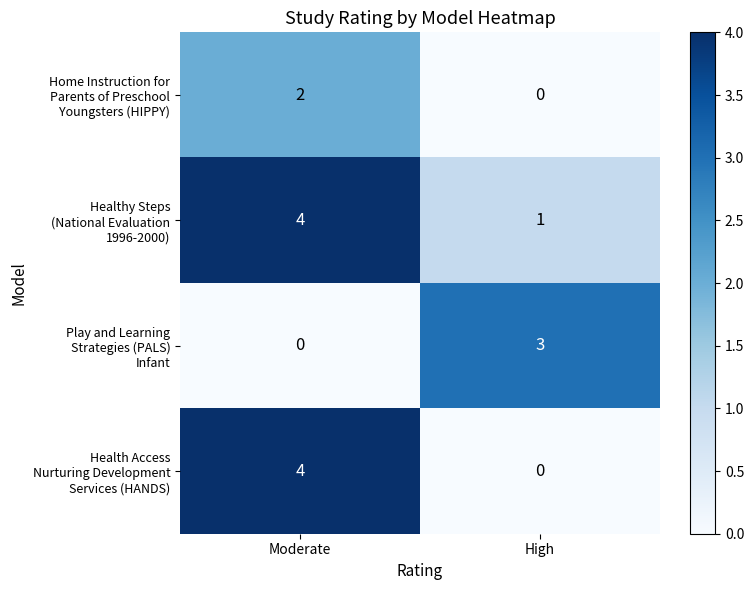

Which label corresponds to the largest value in the chart?

Moderate